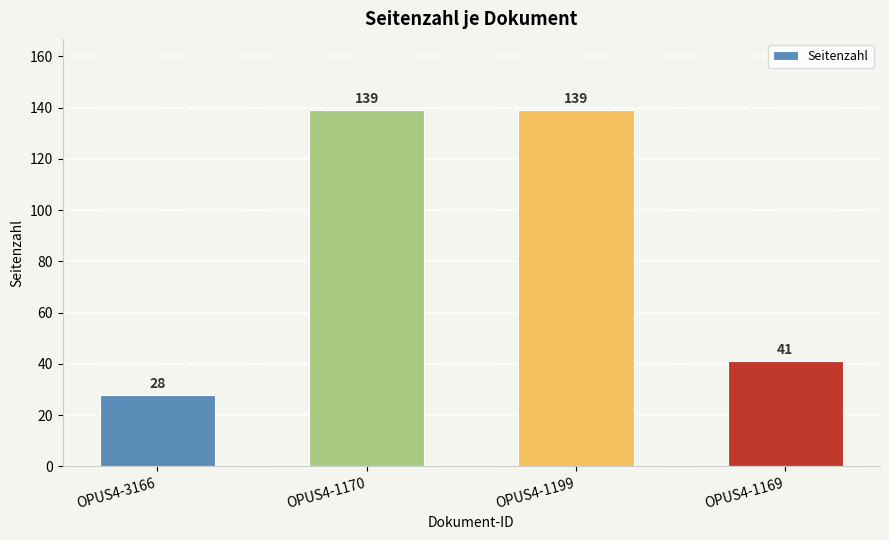

How many bars are there in total?

4